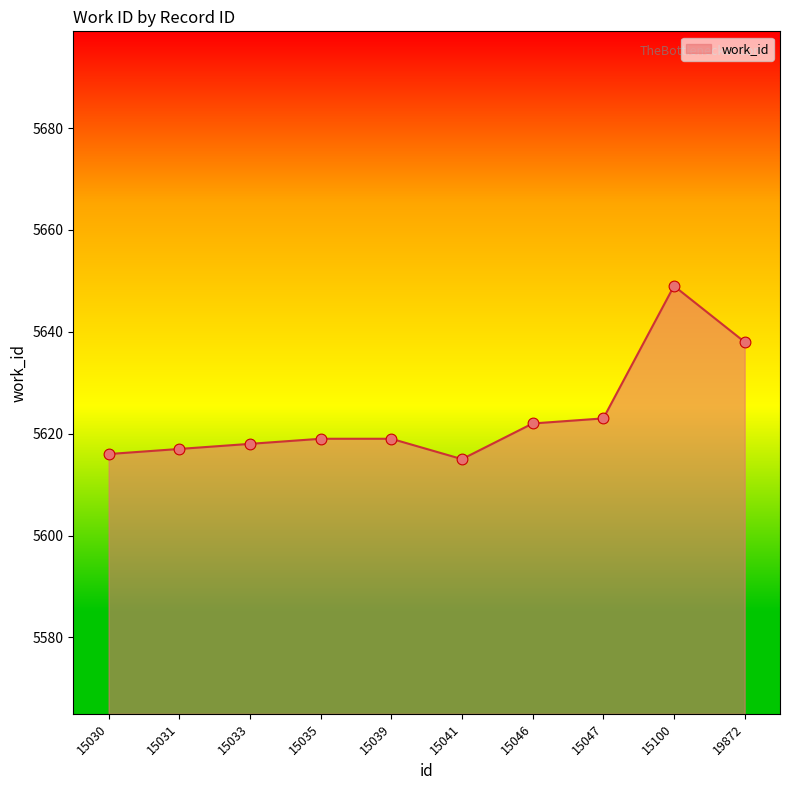

What is the change in value from 15031 to 19872?

+21